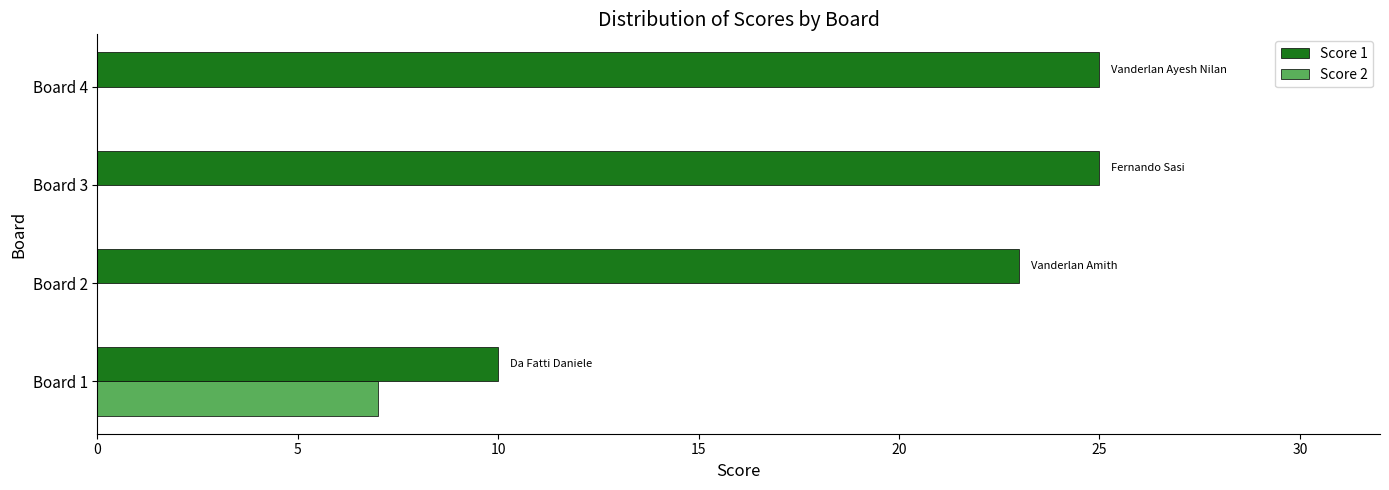

What is the greatest value displayed?

25